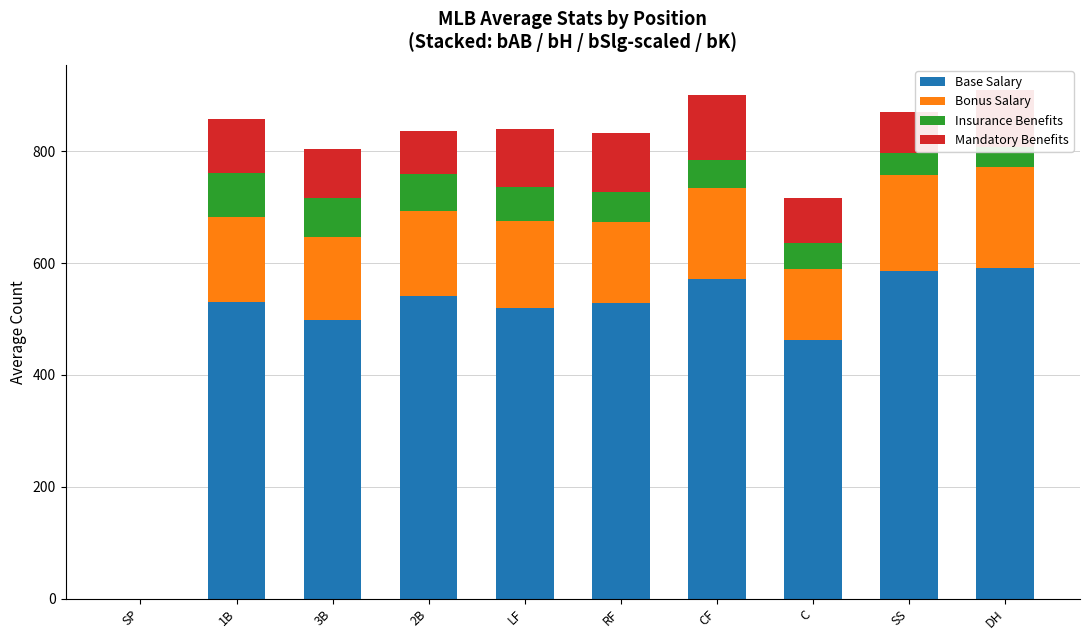

What value does the Base Salary series have at RF?

529.1